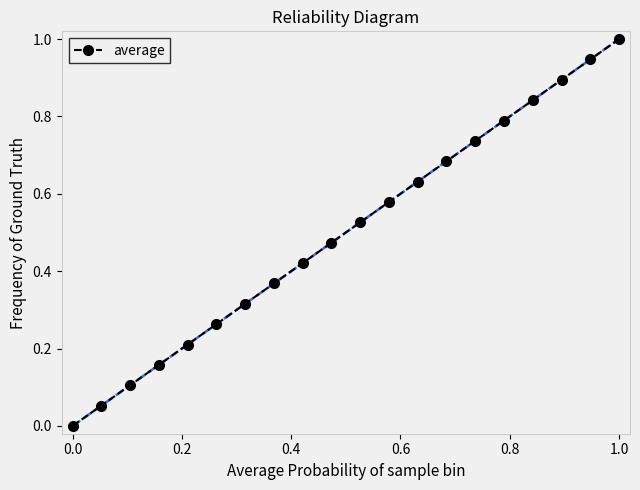

What is the maximum value shown in the chart?

1.0